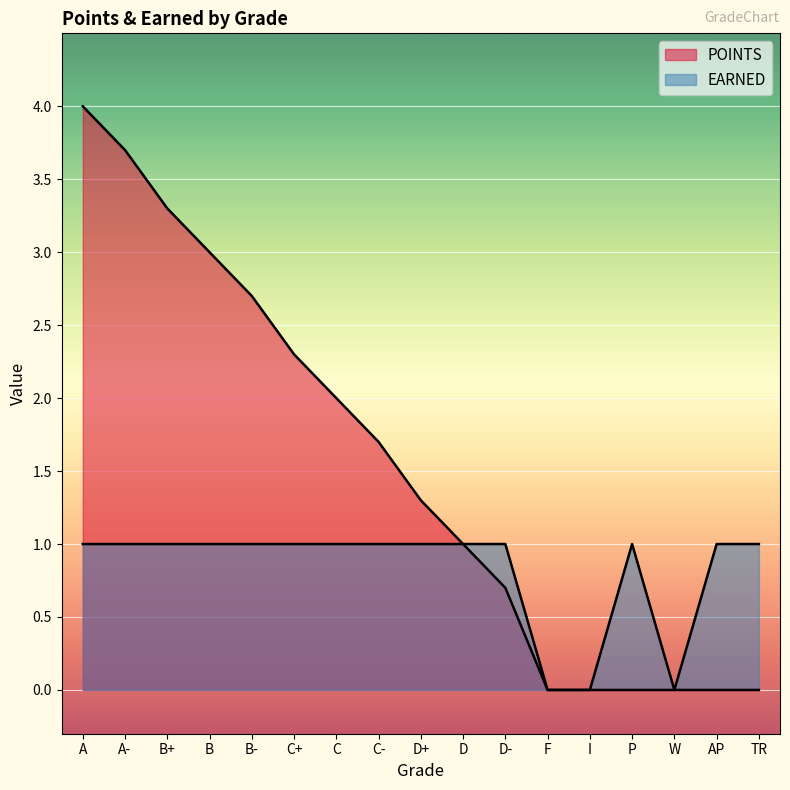

Between C- and B, which is larger?

B